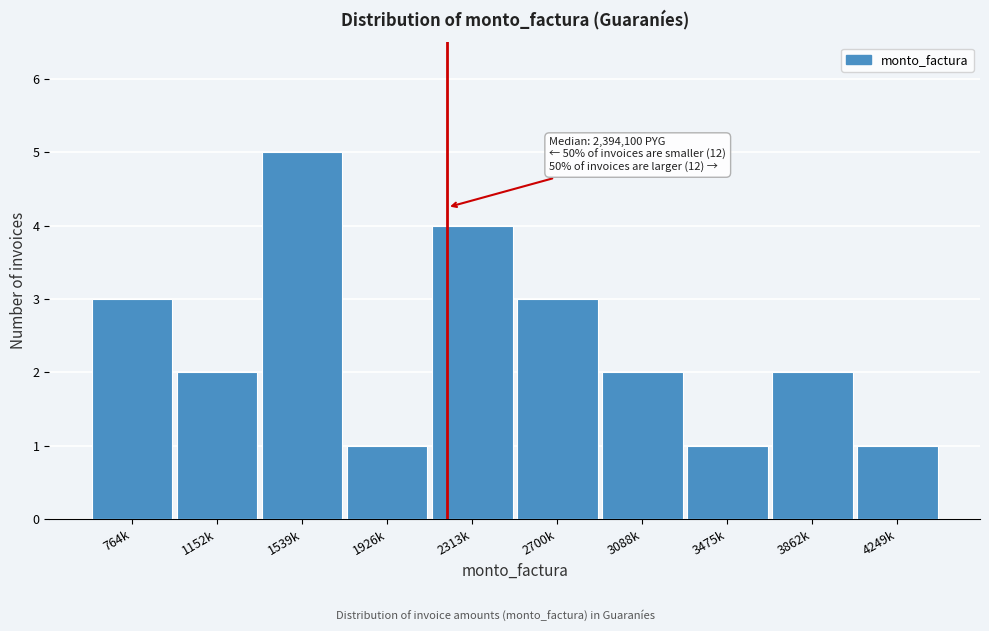

Reading right to left, extract all data points from this chart.

4249k=1	3862k=2	3475k=1	3088k=2	2700k=3	2313k=4	1926k=1	1539k=5	1152k=2	764k=3